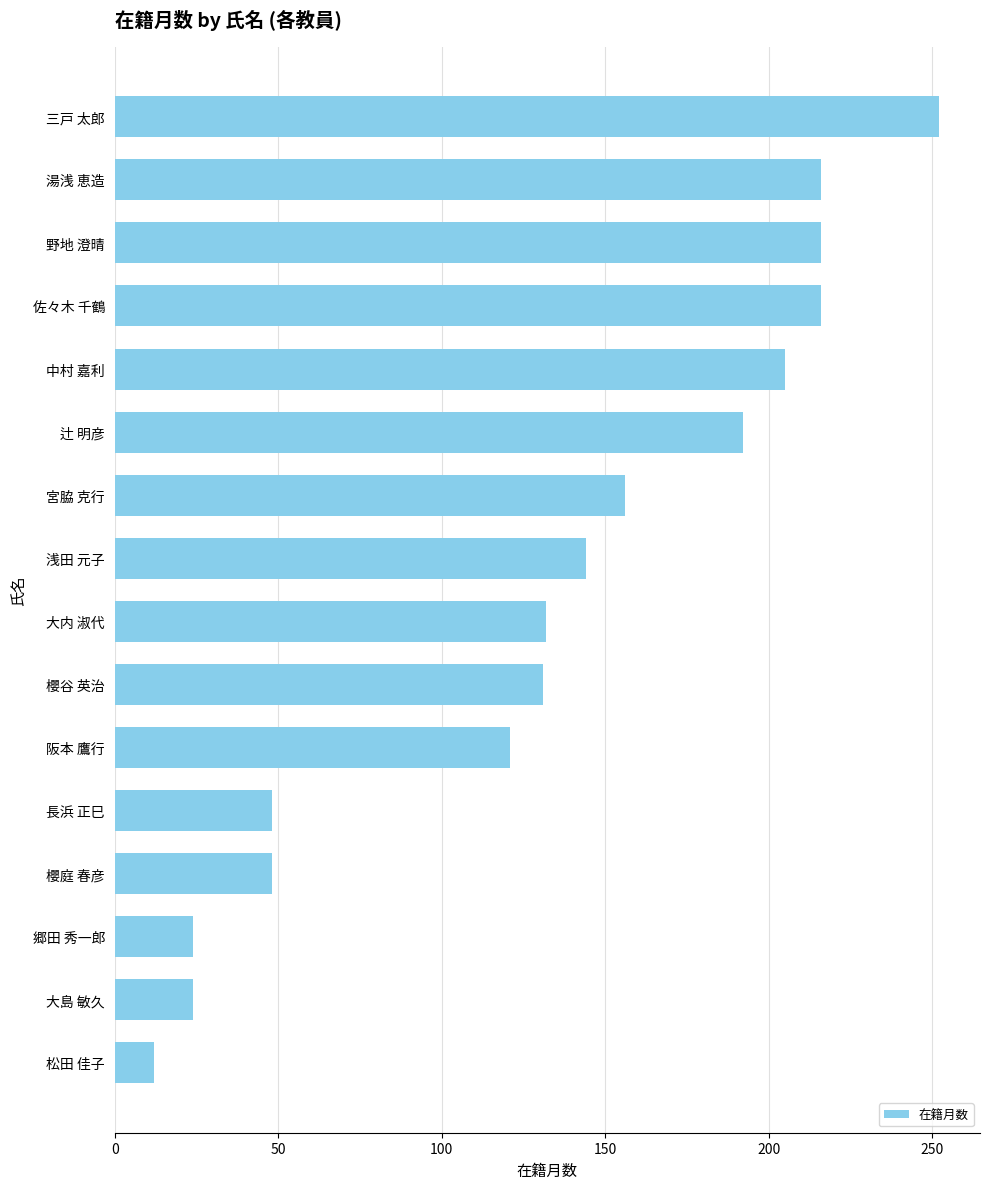

What is the difference between the second highest and second lowest values?

192